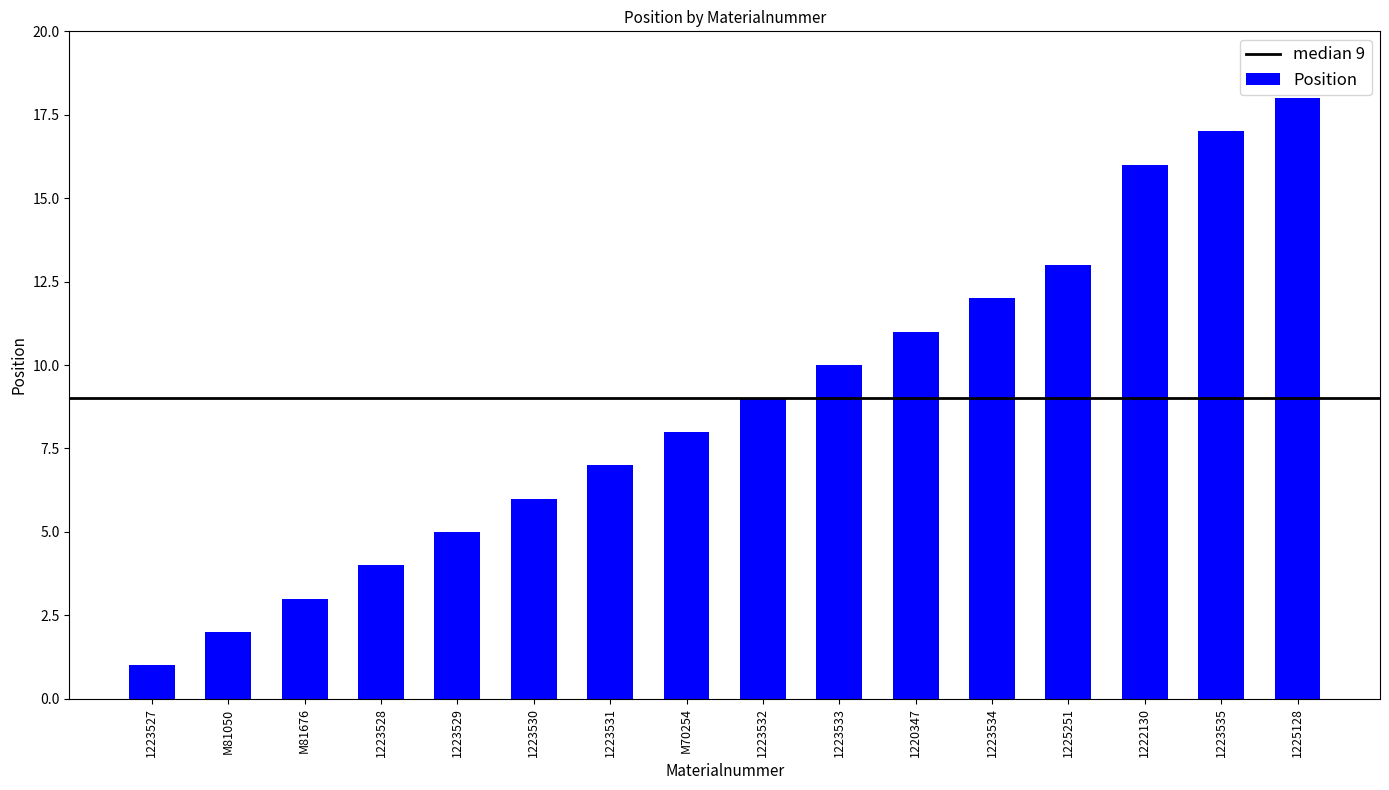

Is it true that the value at 1223532 is 6?

False